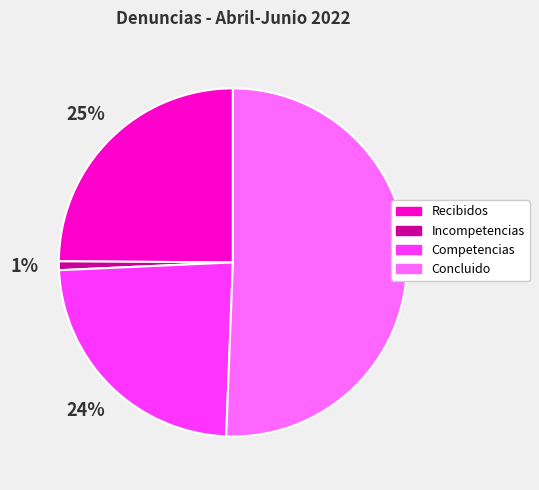

How many segments does this pie chart have?

4